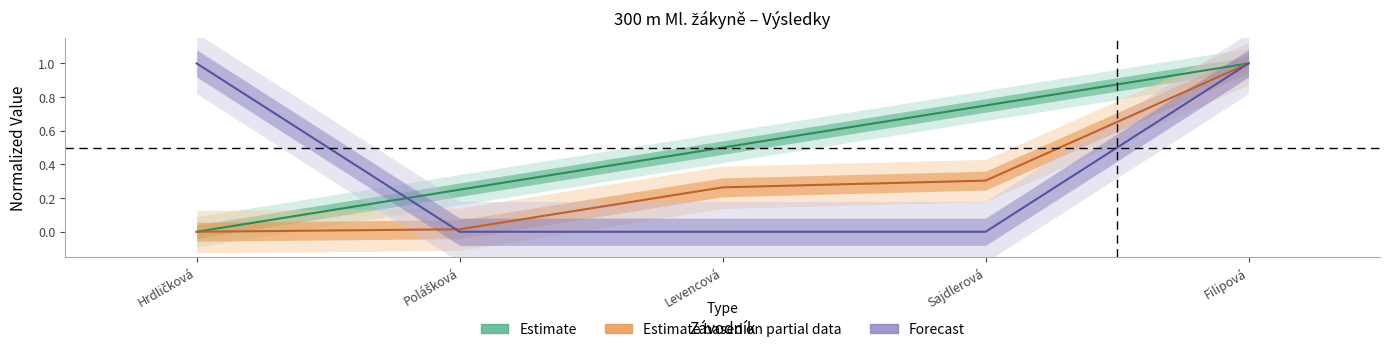

List the series in order of their overall mean, lowest first.

Estimate based on partial data, Forecast, Estimate